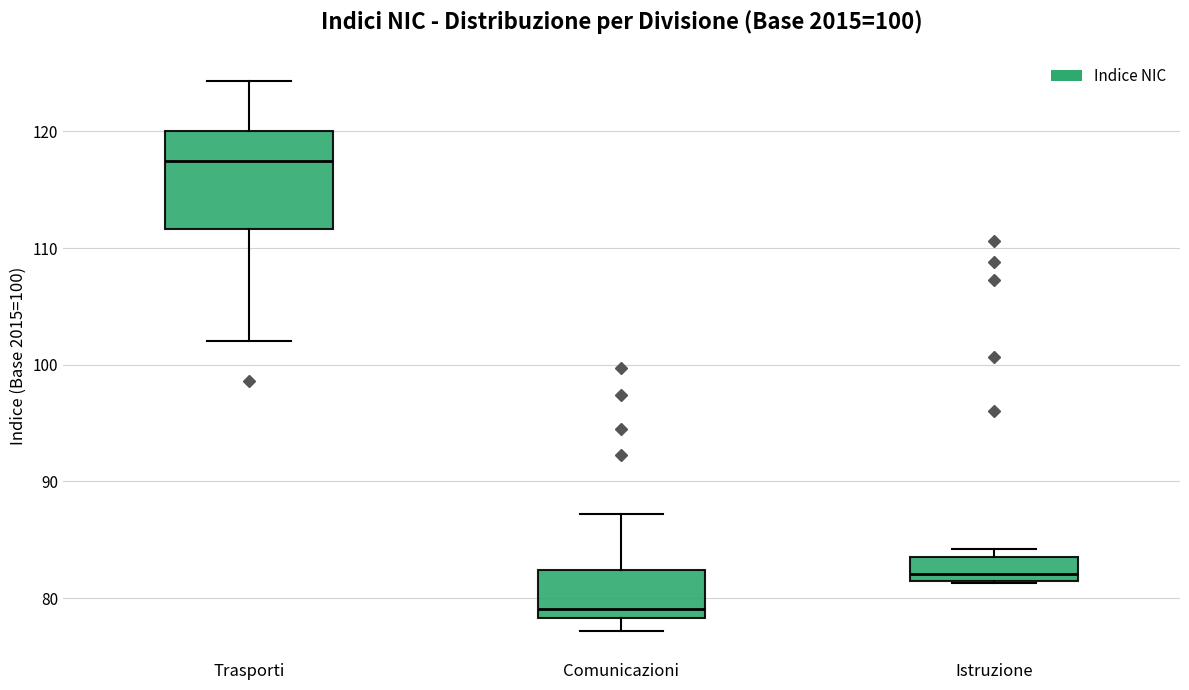

Which box is the tallest, from its lower edge to its upper edge?

Trasporti